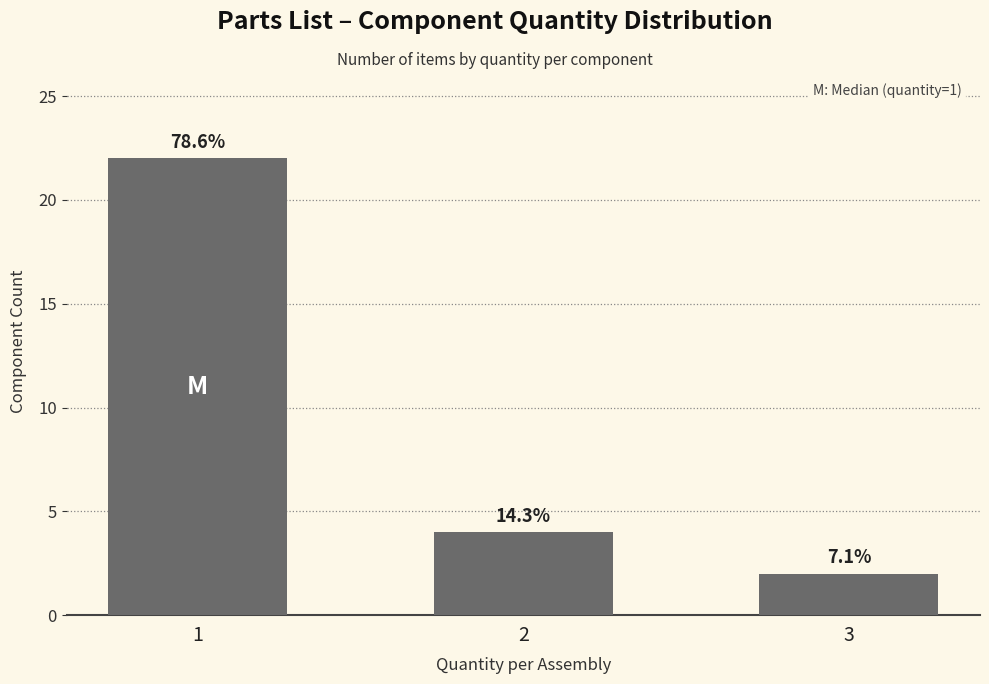

Are the bars horizontal?

No